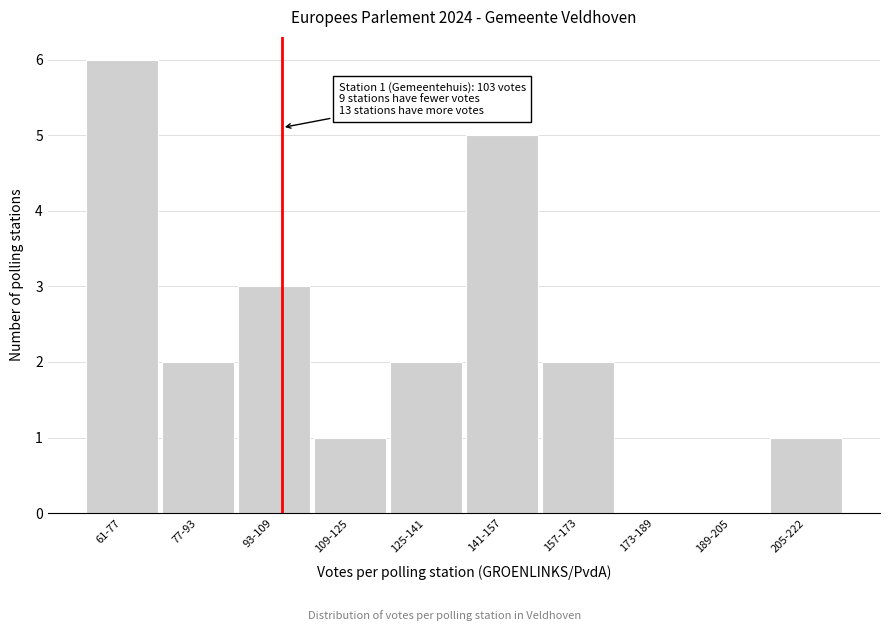

Reading left to right, transcribe all the data shown in this chart.

61-77=6	77-93=2	93-109=3	109-125=1	125-141=2	141-157=5	157-173=2	173-189=0	189-205=0	205-222=1